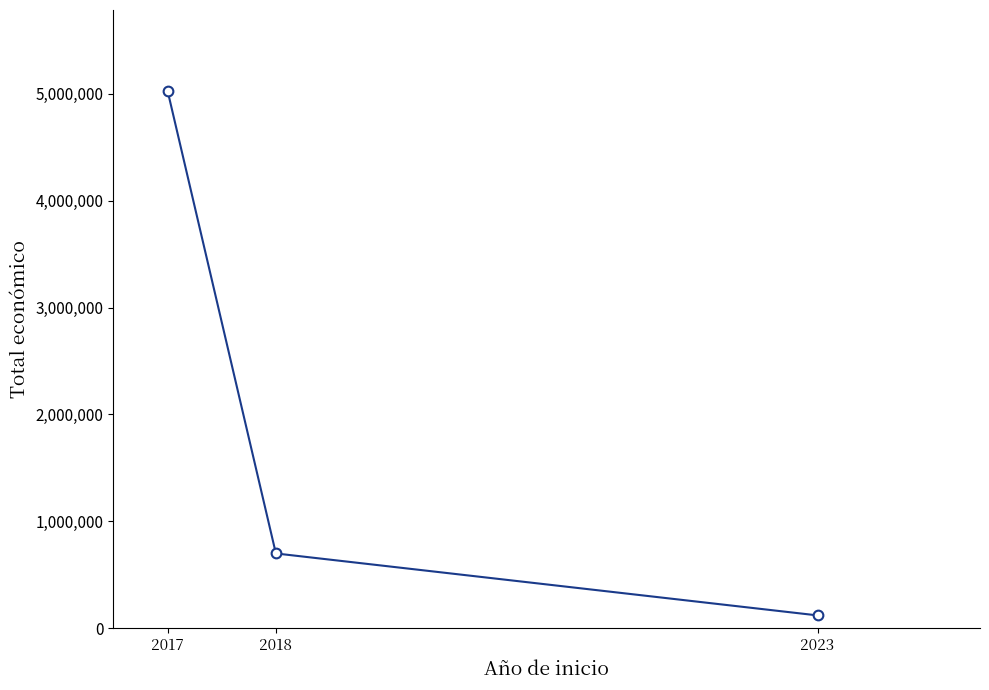

The chart shows a value of 1243043 at 2018. True or false?

False